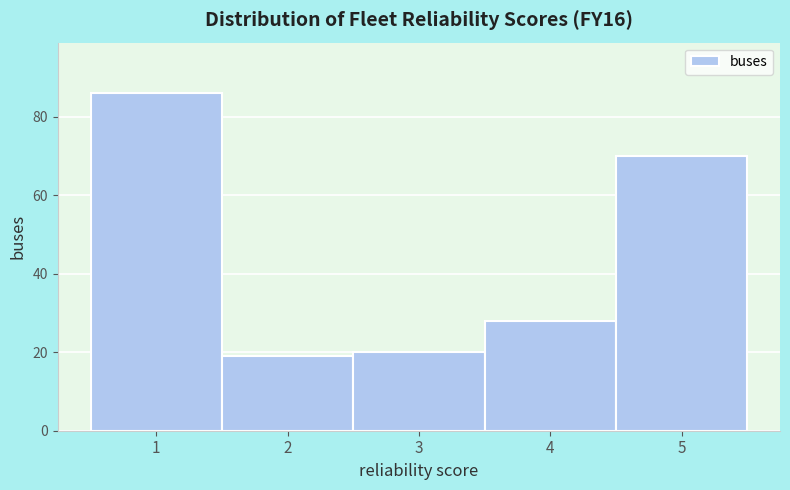

Which range on the x-axis has the tallest bar?

0.5 to 1.5